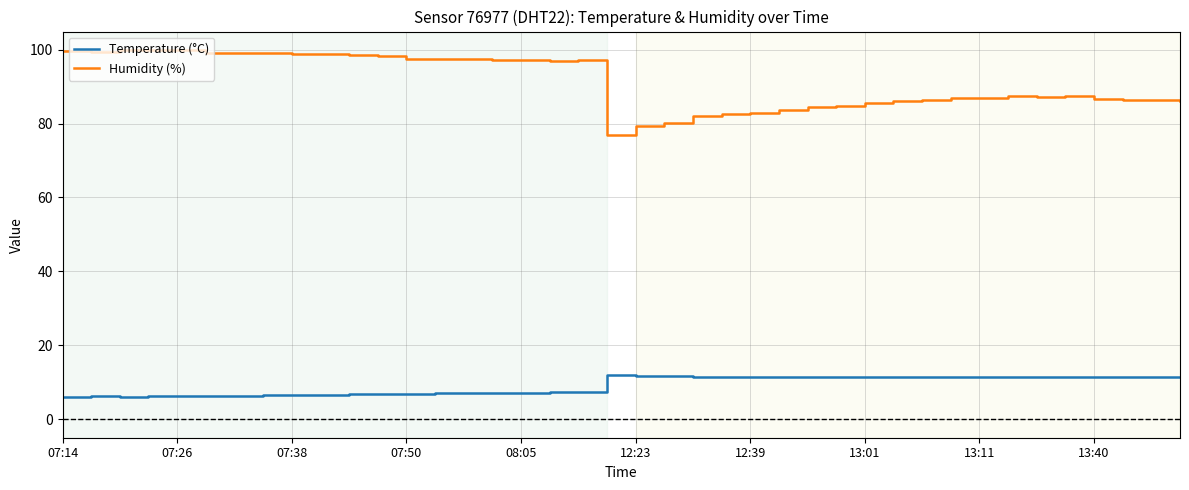

At how many categories does at least one series exceed 89?

19